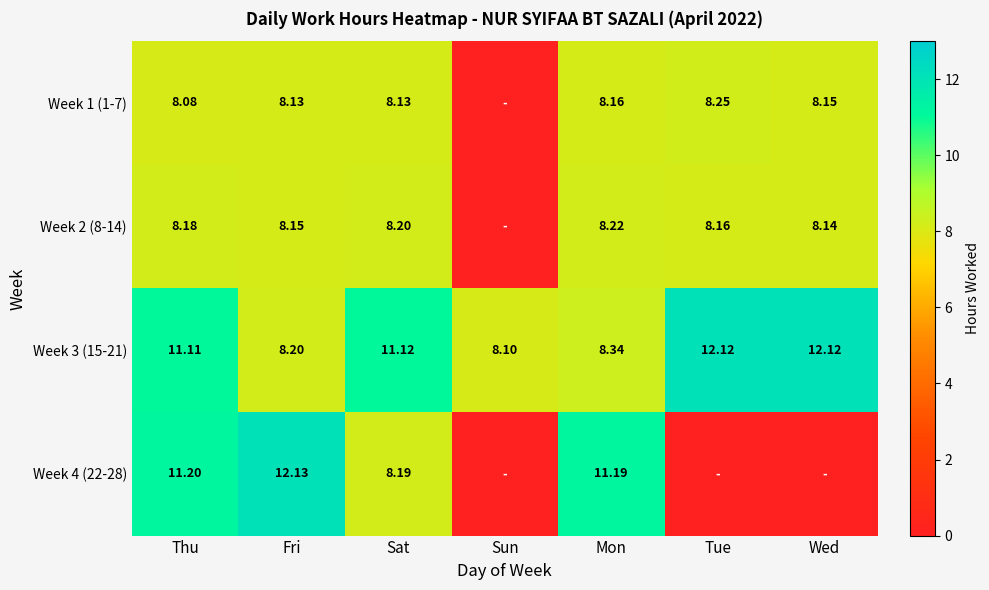

Where is Week 3 (15-21) nearest to the value 10?

Thu